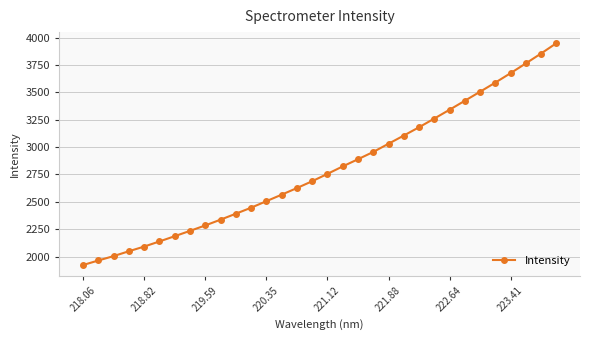

What is the value of the 10th point from the left?

2337.3